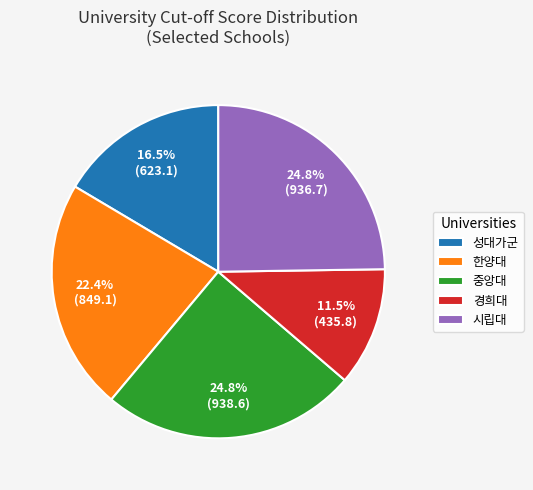

Do 한양대 and 중앙대 together represent more than half of the pie?

No